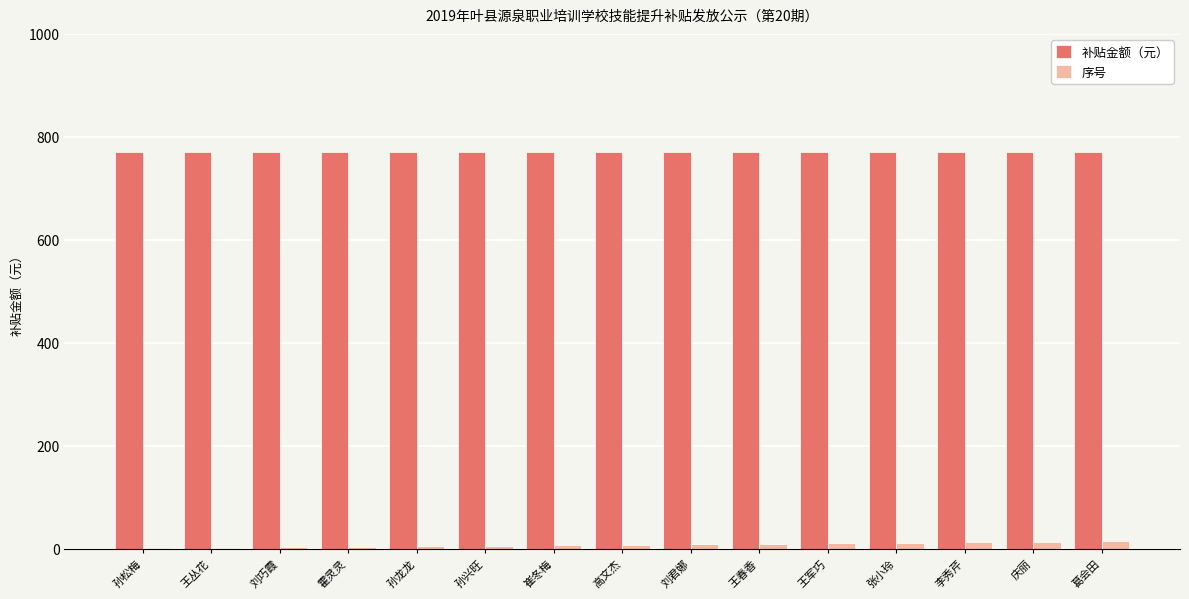

What is the greatest value displayed?

770